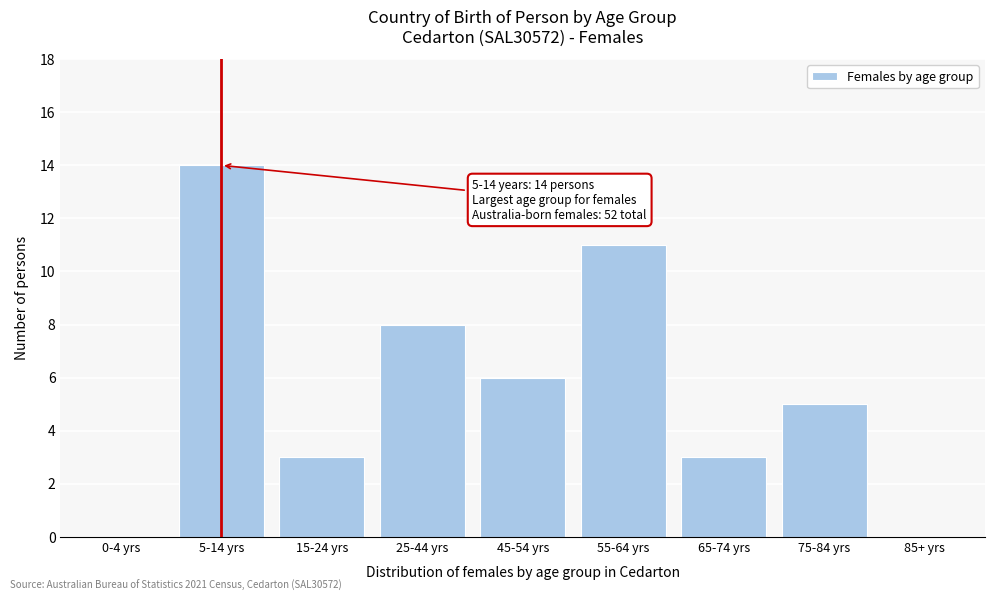

Reading left to right, list all the values displayed in this chart.

0-4 yrs=0	5-14 yrs=14	15-24 yrs=3	25-44 yrs=8	45-54 yrs=6	55-64 yrs=11	65-74 yrs=3	75-84 yrs=5	85+ yrs=0